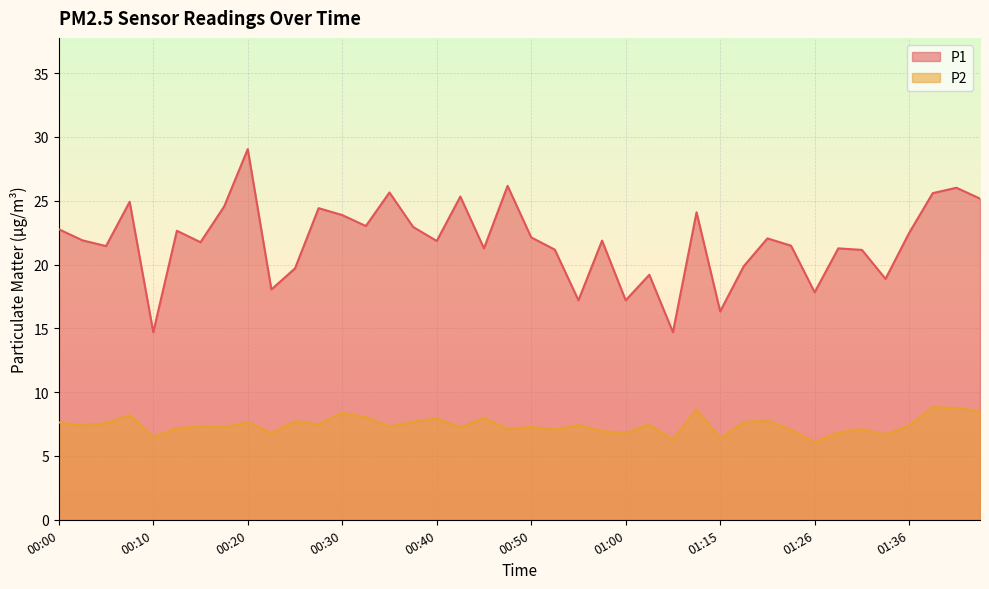

True or false: P1 and P2 intersect in this chart.

False